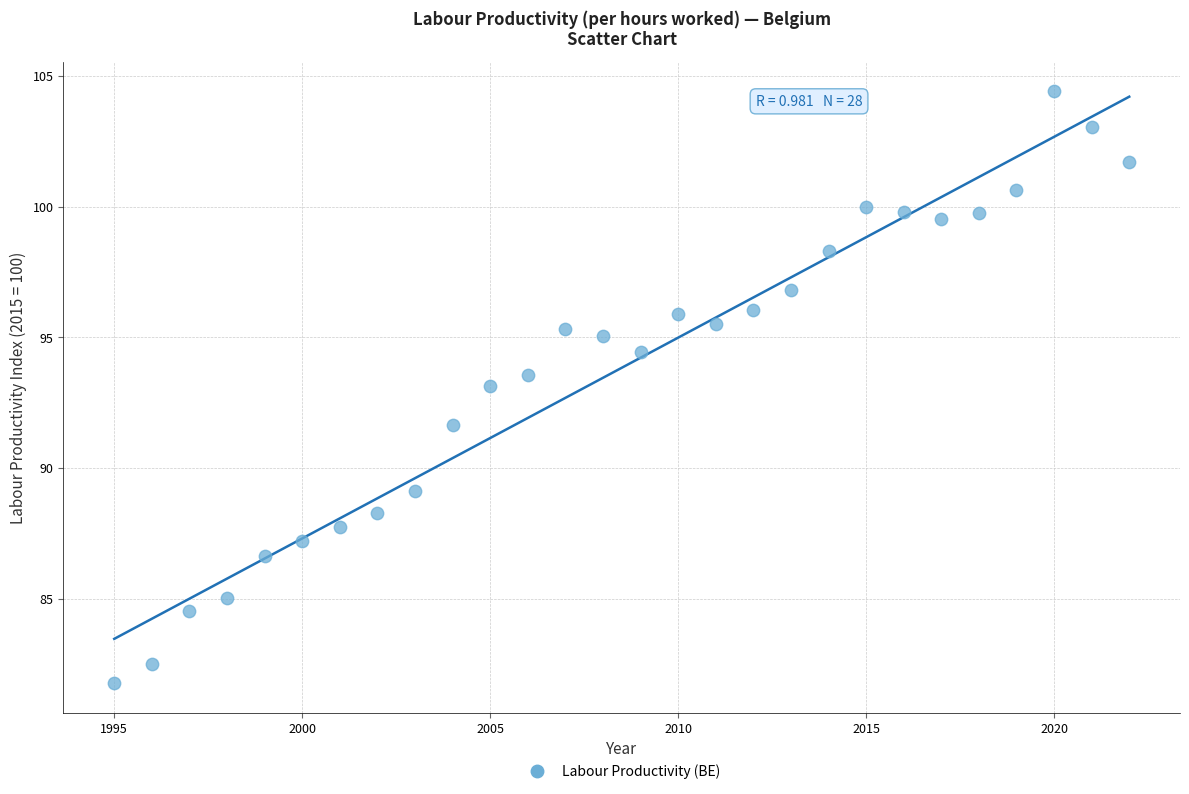

What is the range of Y values (max minus min)?

22.6